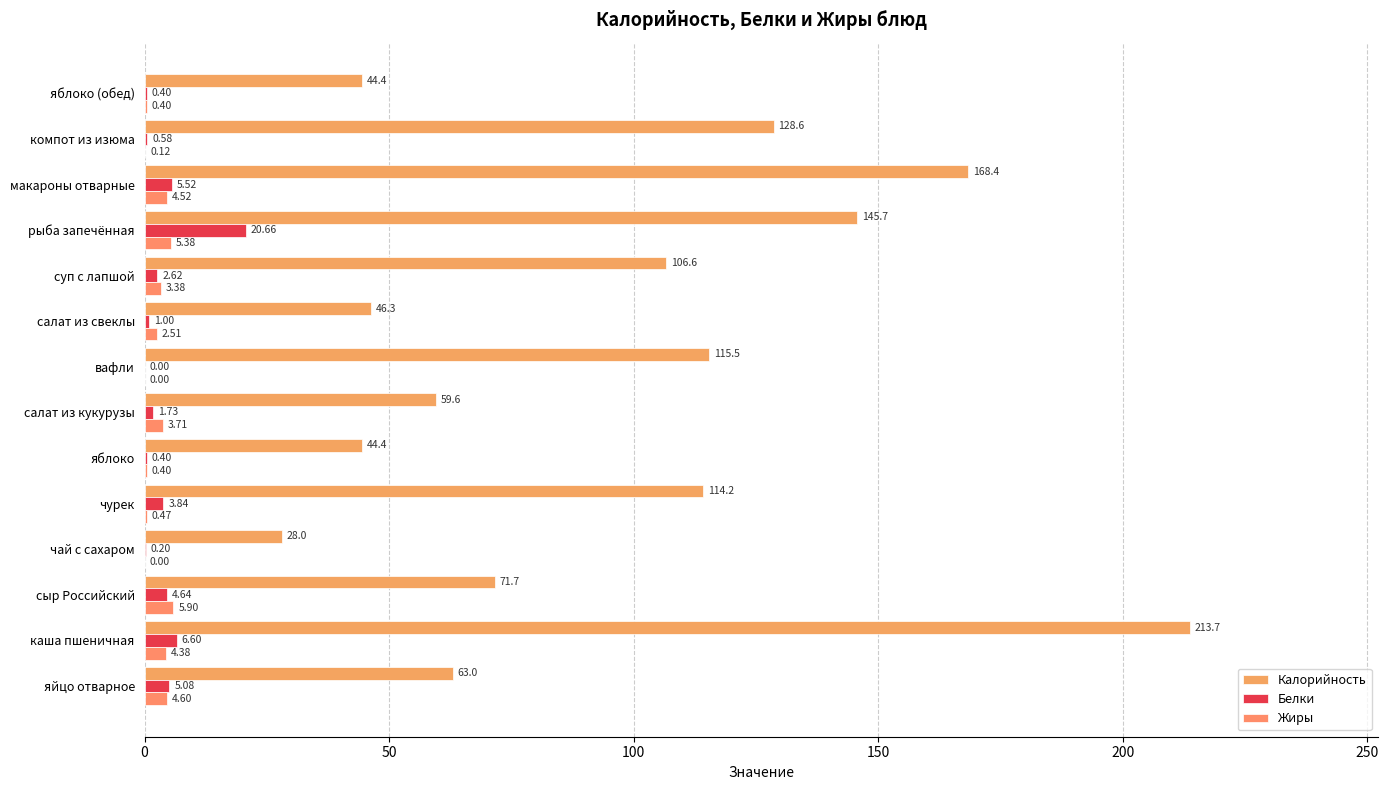

Rank the series by their maximum value, from lowest to highest.

Жиры, Белки, Калорийность